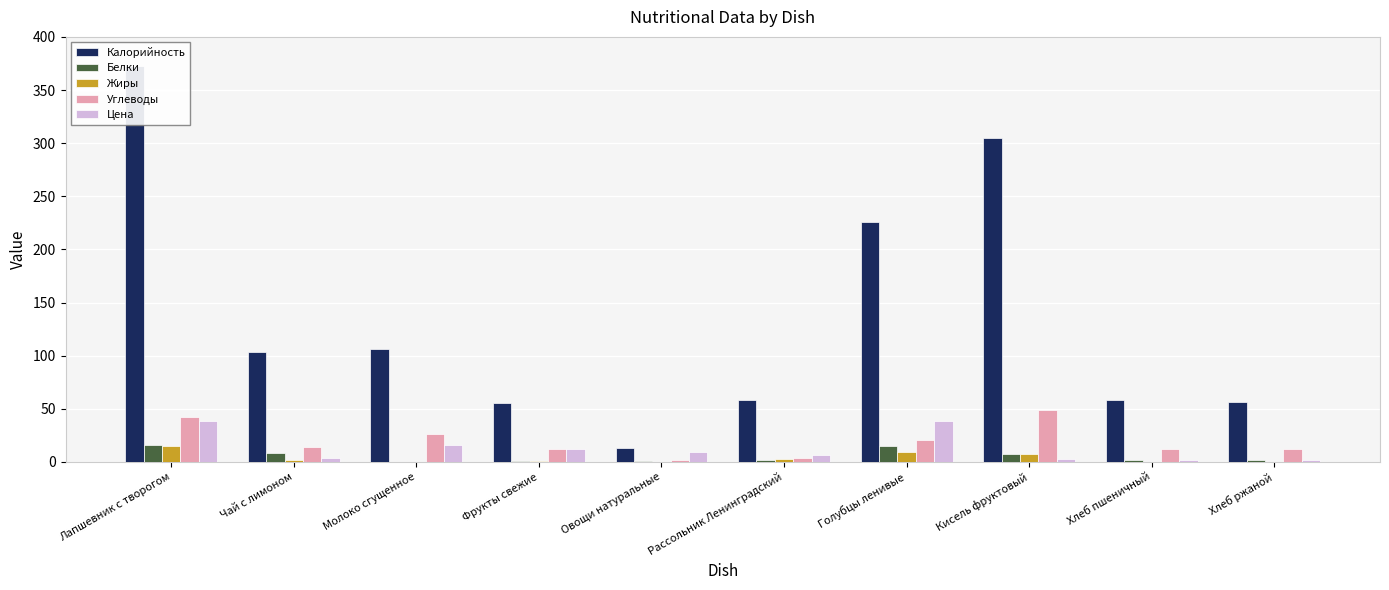

Reading left to right, transcribe all the data shown in this chart.

Калорийность: Лапшевник с творогом=373.0	Чай с лимоном=103.2	Молоко сгущенное=106.1	Фрукты свежие=55.1	Овощи натуральные=13.2	Рассольник Ленинградский=58.4	Голубцы ленивые=226.1	Кисель фруктовый=305.1	Хлеб пшеничный=58.6	Хлеб ржаной=56.8
Белки: Лапшевник с творогом=15.6	Чай с лимоном=8.1	Молоко сгущенное=0.0	Фрукты свежие=0.5	Овощи натуральные=0.7	Рассольник Ленинградский=1.5	Голубцы ленивые=14.6	Кисель фруктовый=7.8	Хлеб пшеничный=1.7	Хлеб ржаной=1.4
Жиры: Лапшевник с творогом=14.8	Чай с лимоном=2.0	Молоко сгущенное=0.2	Фрукты свежие=0.5	Овощи натуральные=0.1	Рассольник Ленинградский=3.2	Голубцы ленивые=9.3	Кисель фруктовый=7.9	Хлеб пшеничный=0.2	Хлеб ржаной=0.3
Углеводы: Лапшевник с творогом=42.1	Чай с лимоном=13.9	Молоко сгущенное=26.3	Фрукты свежие=12.2	Овощи натуральные=2.3	Рассольник Ленинградский=3.5	Голубцы ленивые=20.9	Кисель фруктовый=49.3	Хлеб пшеничный=12.5	Хлеб ржаной=12.2
Цена: Лапшевник с творогом=38.9	Чай с лимоном=3.4	Молоко сгущенное=15.8	Фрукты свежие=12.0	Овощи натуральные=9.0	Рассольник Ленинградский=6.3	Голубцы ленивые=38.5	Кисель фруктовый=3.0	Хлеб пшеничный=1.6	Хлеб ржаной=1.6